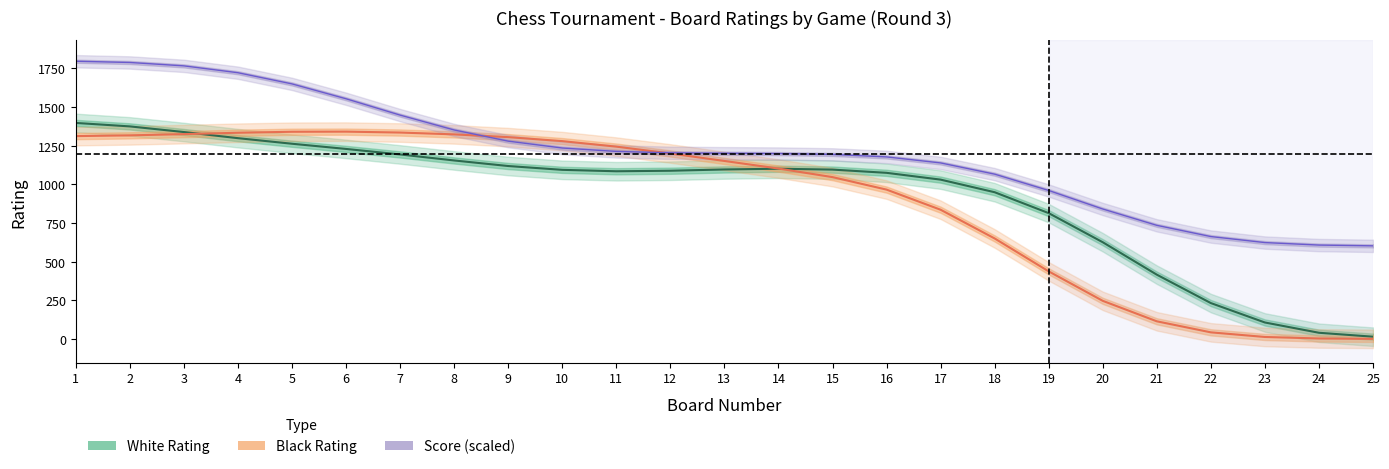

What is the difference between the Black Rating values at 17 and 16?

122.0